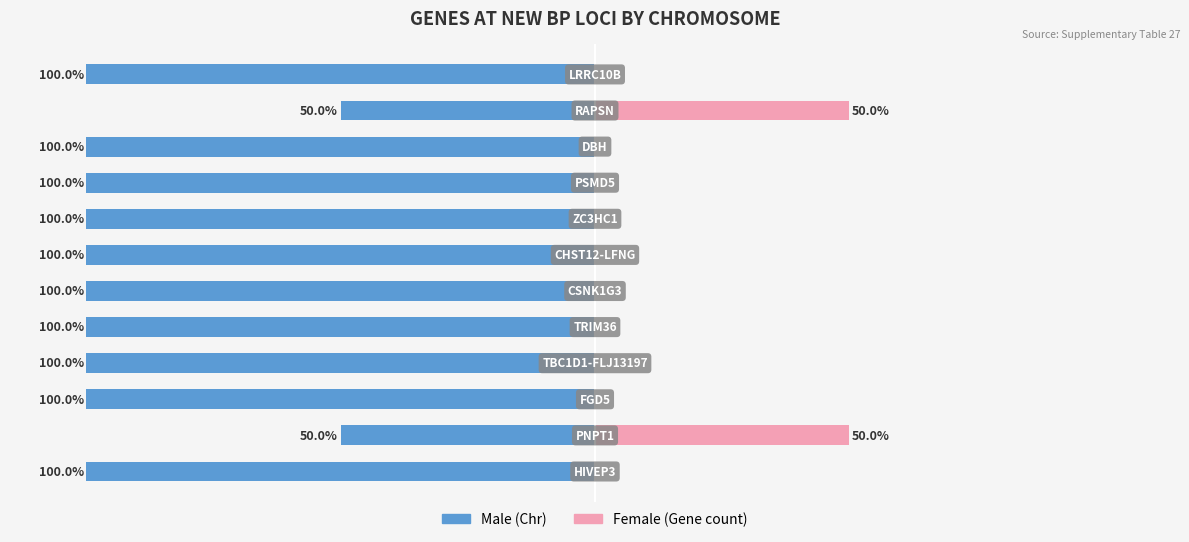

What is the sum of all Female values?

100